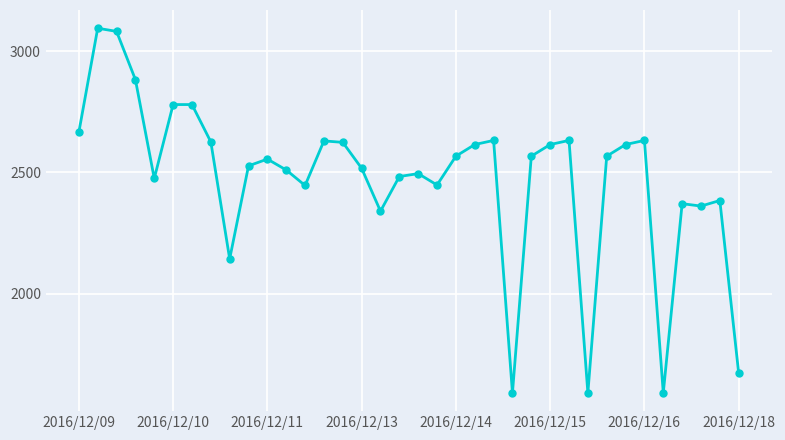

What is the minimum value shown in the chart?

1590